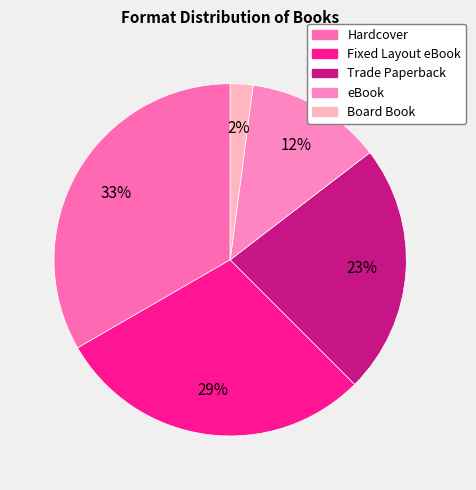

What is the total percentage of Fixed Layout eBook and eBook?

41.7%